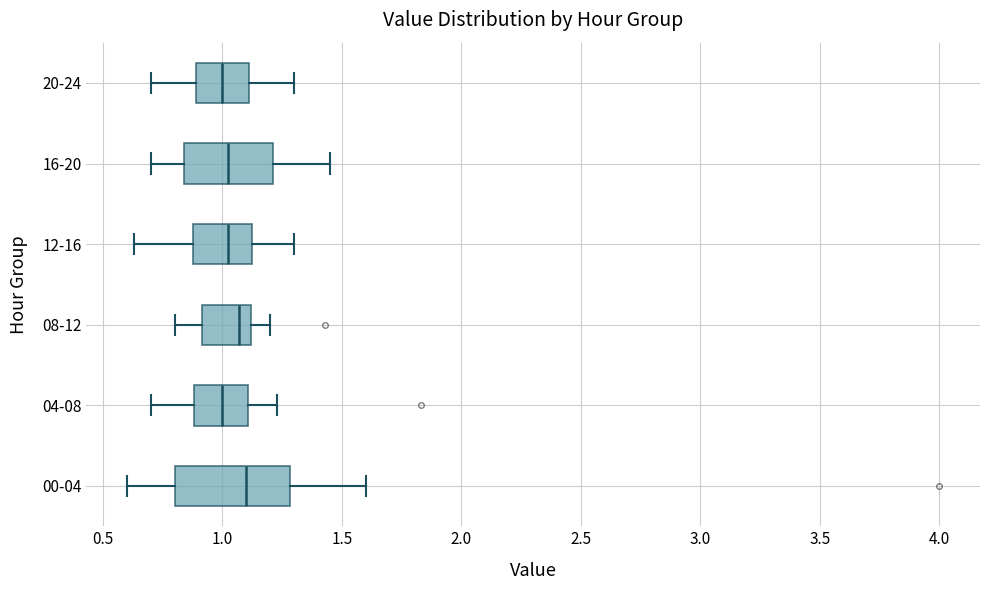

Where does the left whisker of the box for 20-24 end on the x-axis? The values are not printed on the chart, so give them approximately, as read against the axis.

0.70